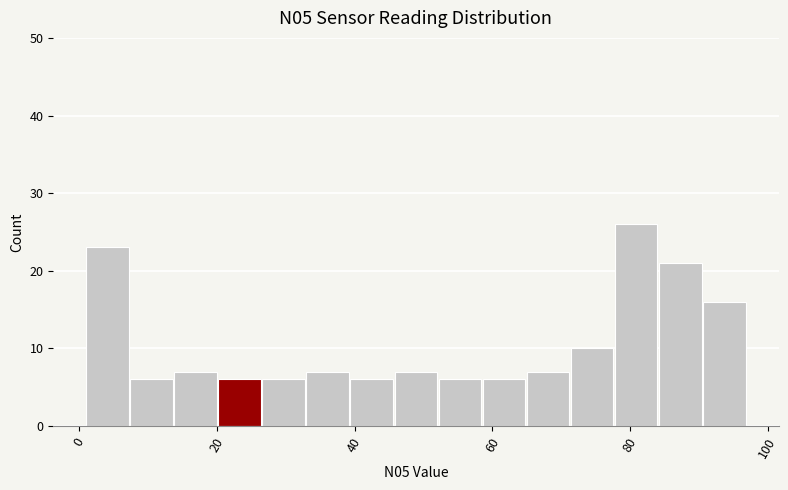

Read against the x-axis, roughly where is the centre of the tallest bar?

80